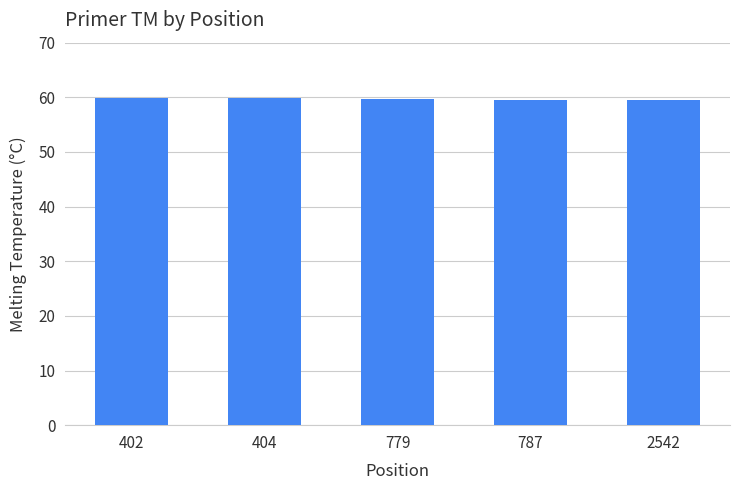

True or false: the data shows 59.8 at 402.

True